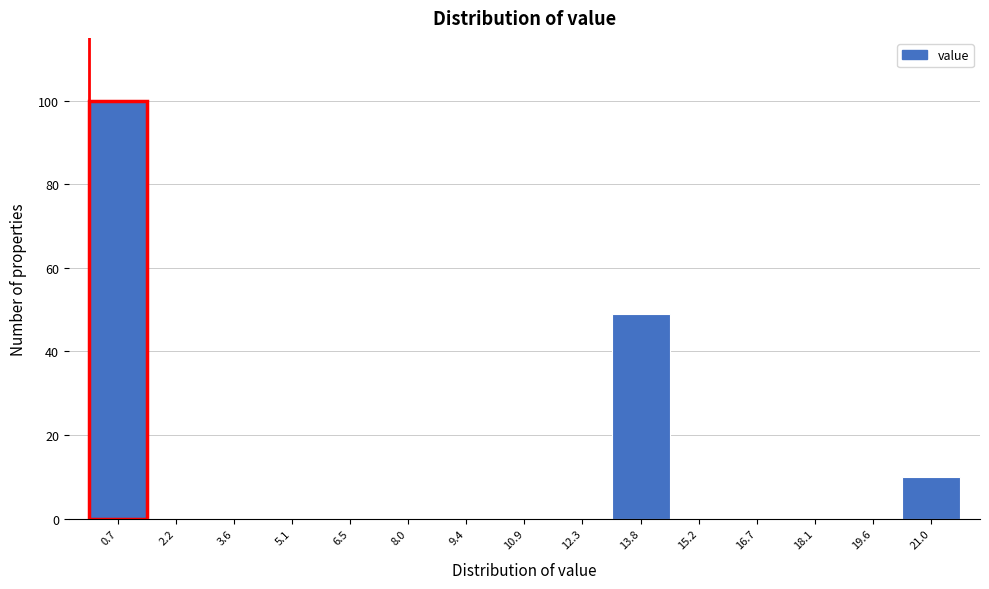

What is the height of the bar covering 20.2 to 21.8 on the x-axis? Neither the bar edges nor the heights are printed on the chart, so give them approximately, as read against the axes.

10